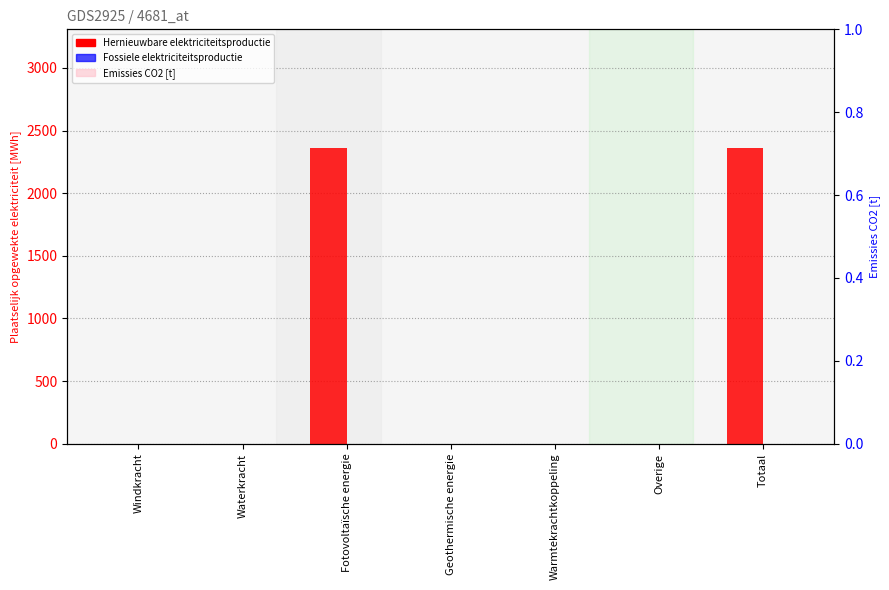

Rank the series at Waterkracht from highest to lowest value.

Hernieuwbare elektriciteitsproductie, Fossiele elektriciteitsproductie, Emissies CO2 [t]